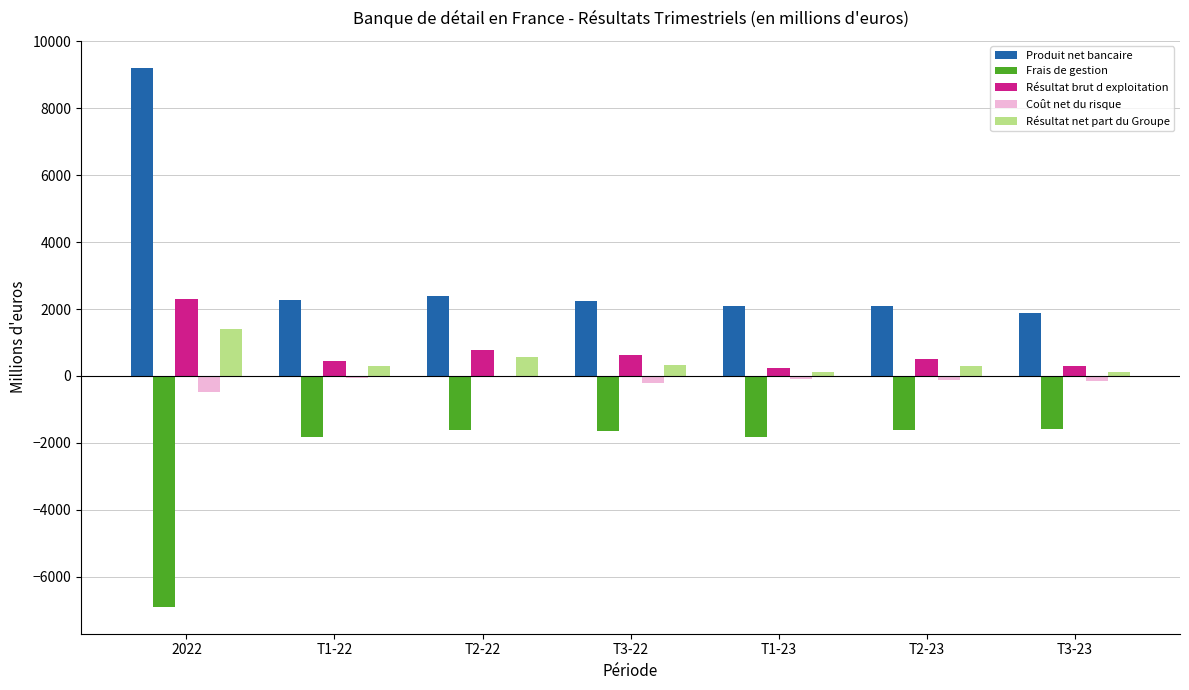

Read the Résultat brut d exploitation value at T1-23, to the nearest 50.

250